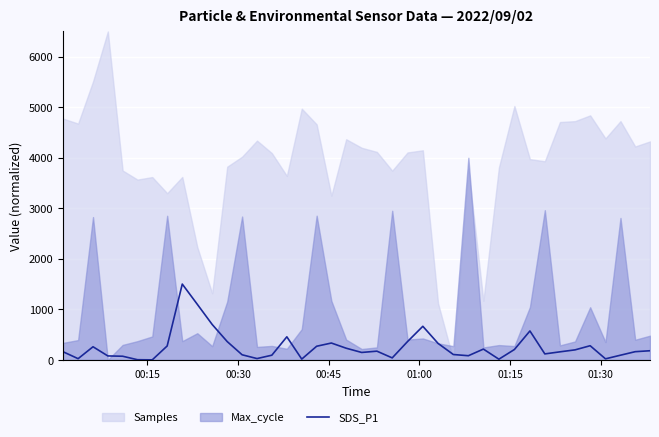

Count the number of values greater than 172.

20